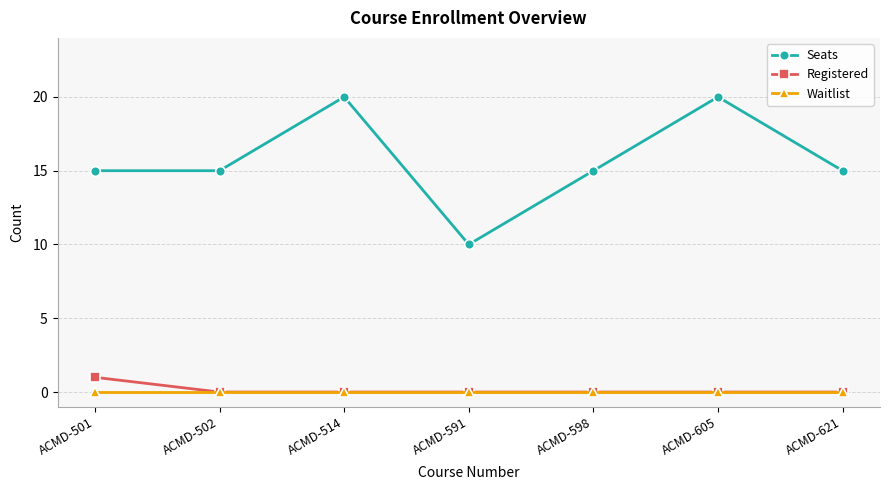

True or false: Seats and Waitlist intersect in this chart.

False